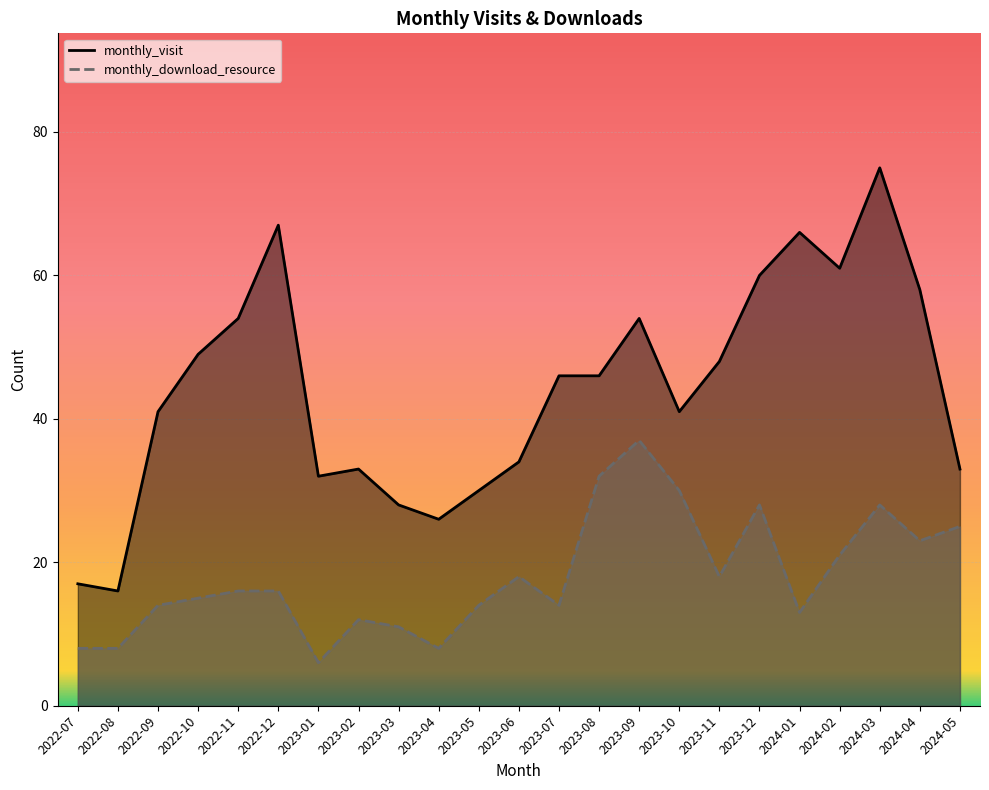

The monthly_visit series shows 95 at 2024-02. True or false?

False